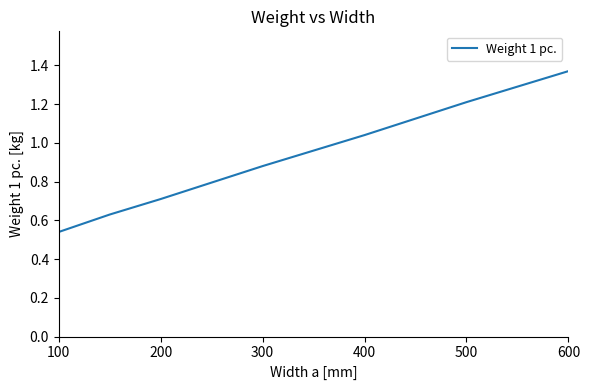

What is the sum of all values?

6.4